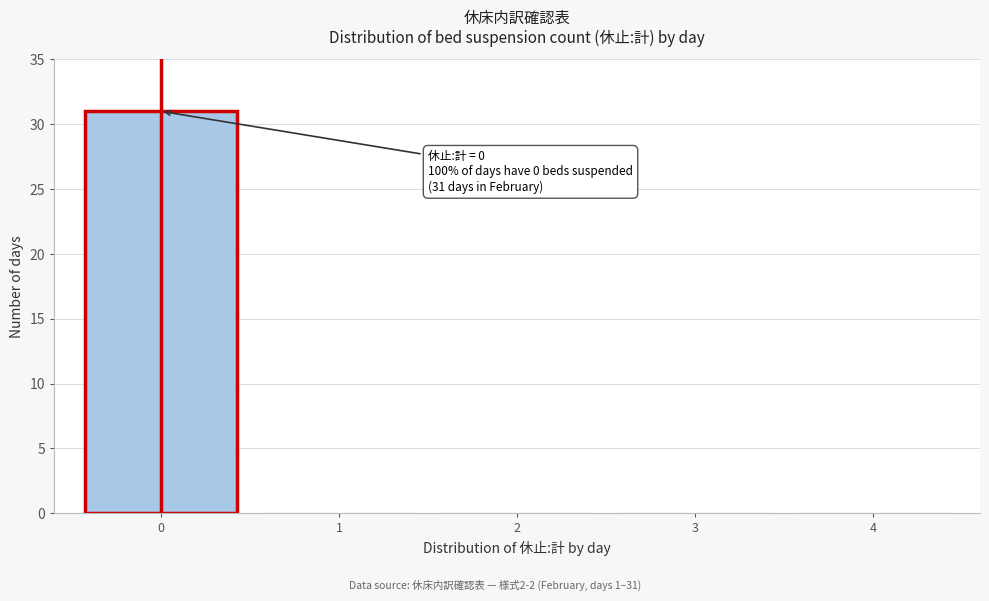

Which range on the x-axis has the tallest bar?

-0.5 to 0.5